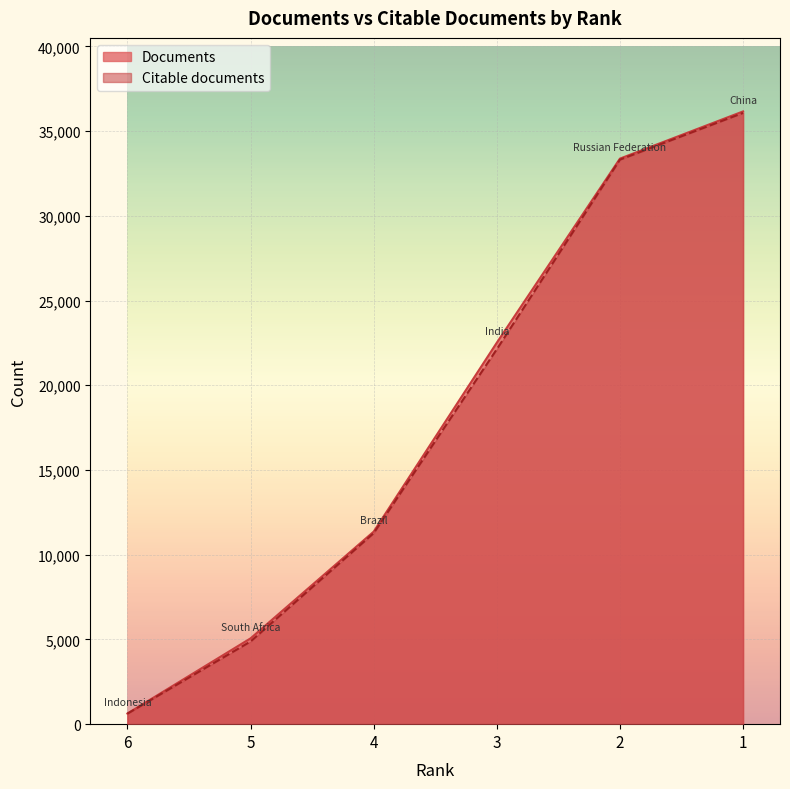

True or false: Citable documents has a value of 11270 at 4.

True